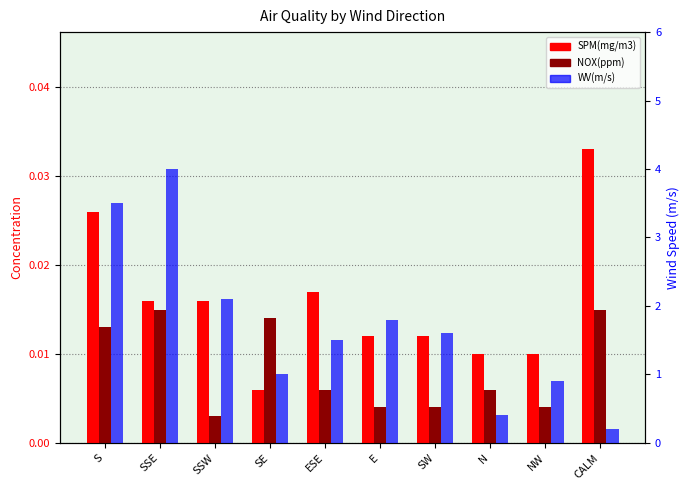

At which category is the sum across all series the highest?

SSE